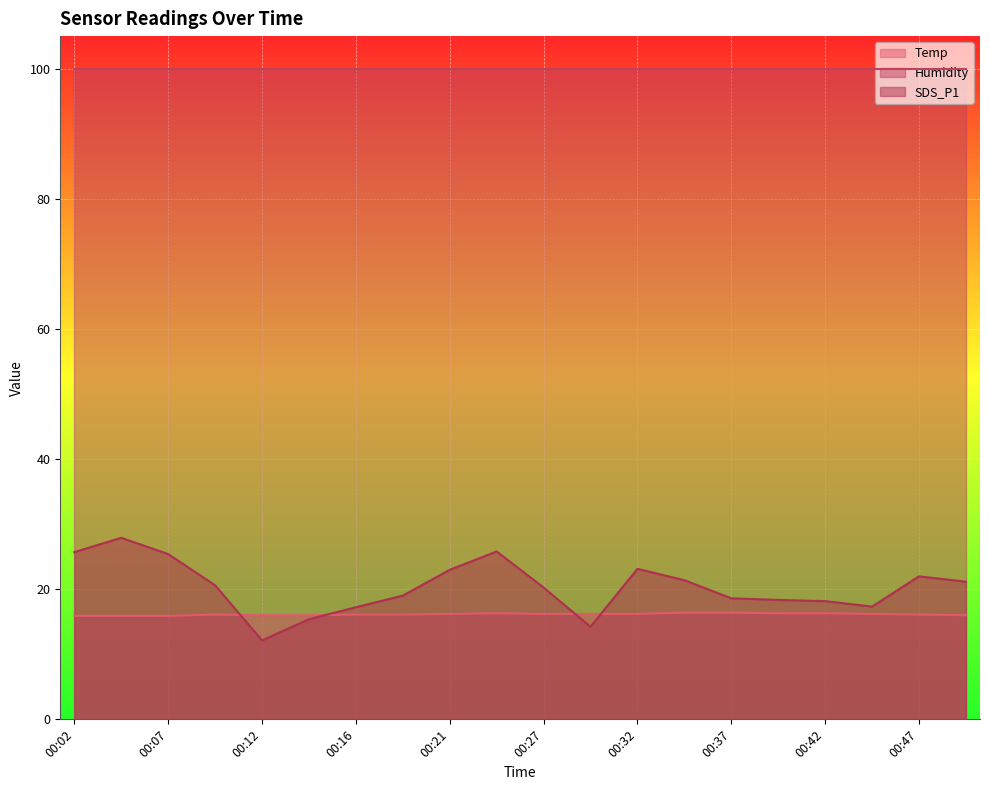

What is the smallest value displayed?

12.1